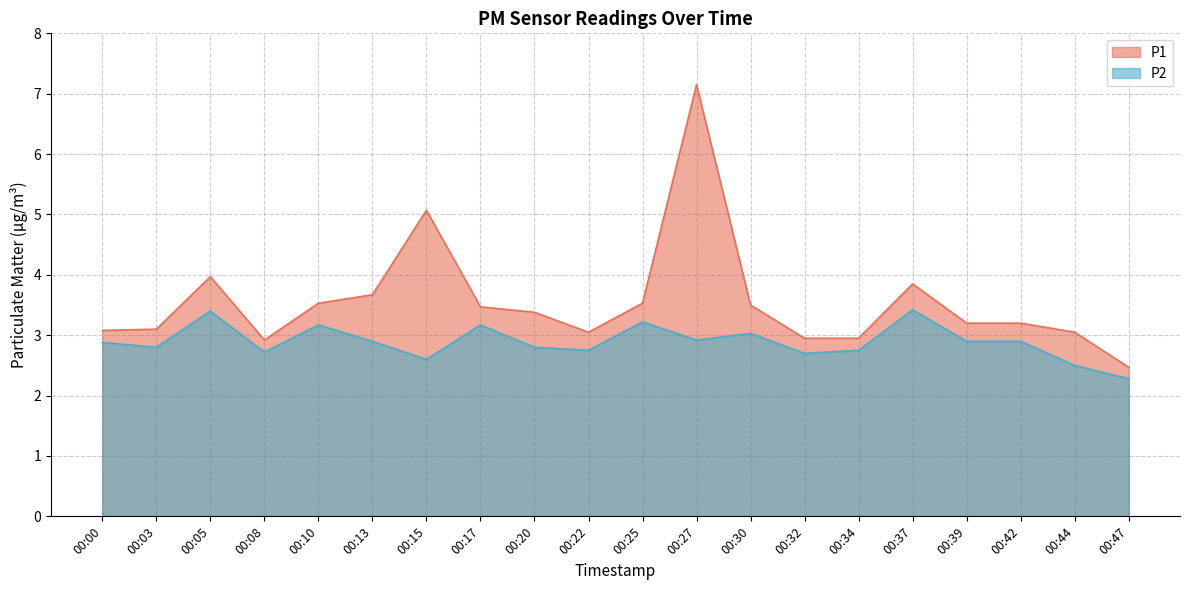

How many values in the P1 series are below 3?

4